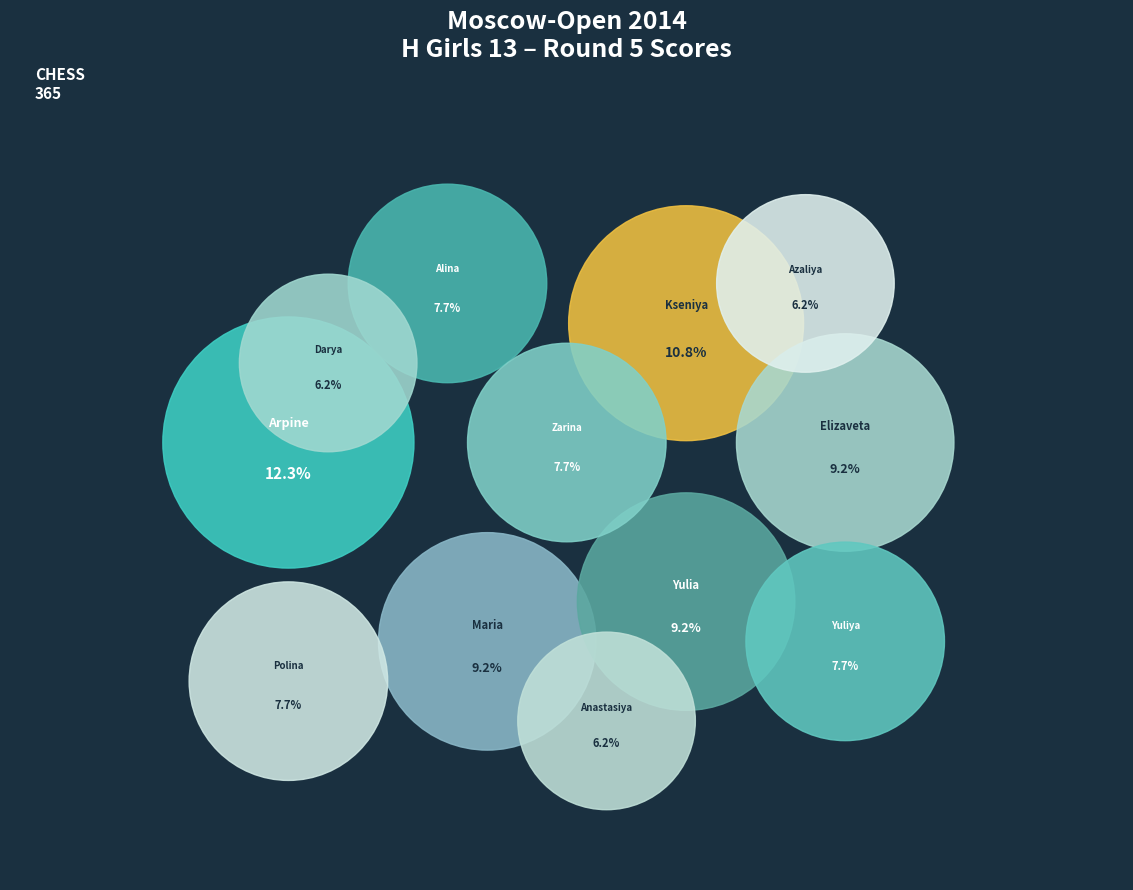

Is there any slice that represents more than half of the pie?

No